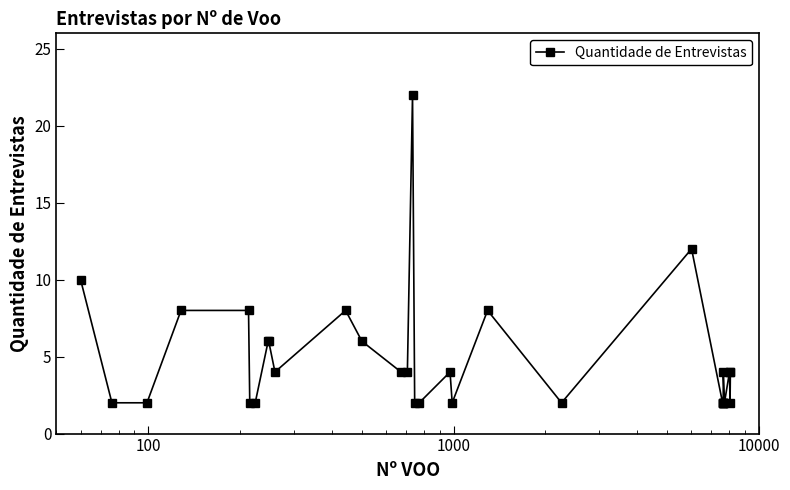

Does the chart display data point markers on the line(s)?

Yes